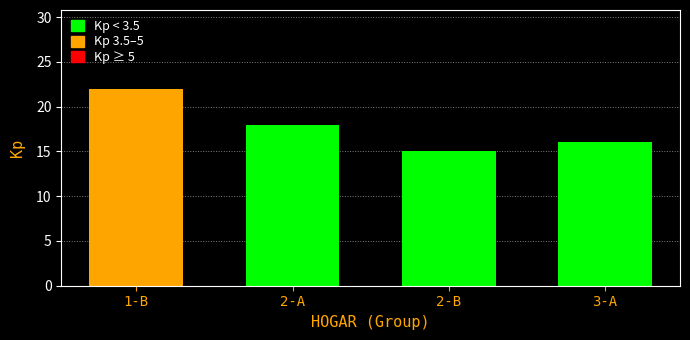

Reading left to right, extract all data points from this chart.

22	18	15	16